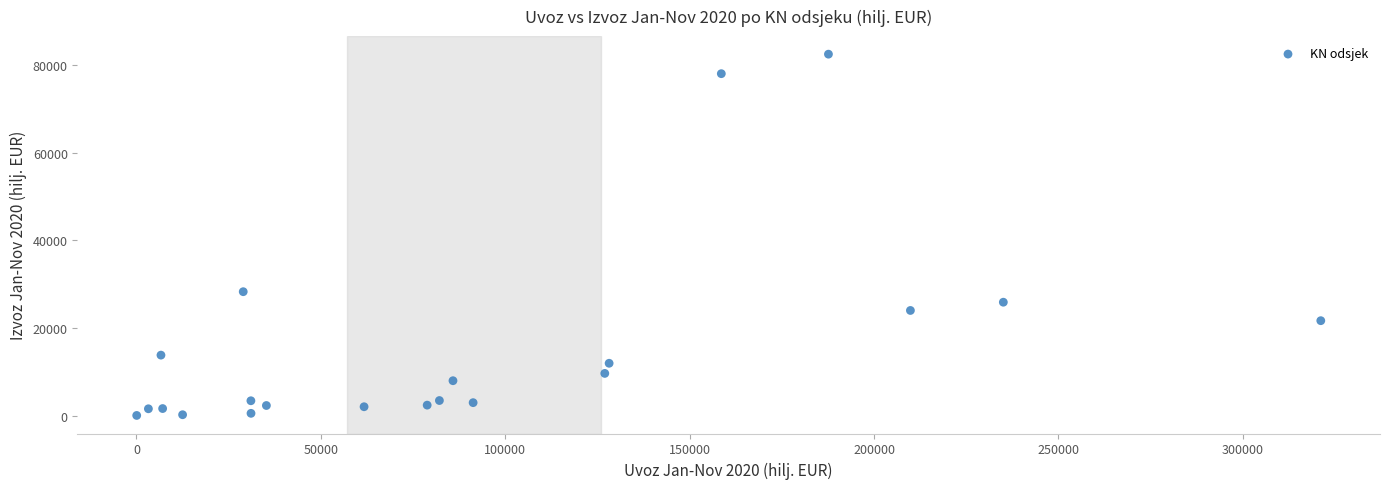

What is the range of Y values (max minus min)?

82523.6